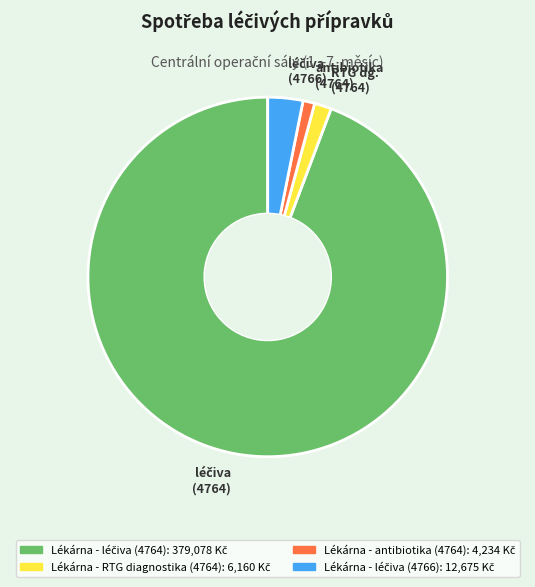

Is the sum of RTG dg. (4764) and antibiotika (4764) greater than half?

No